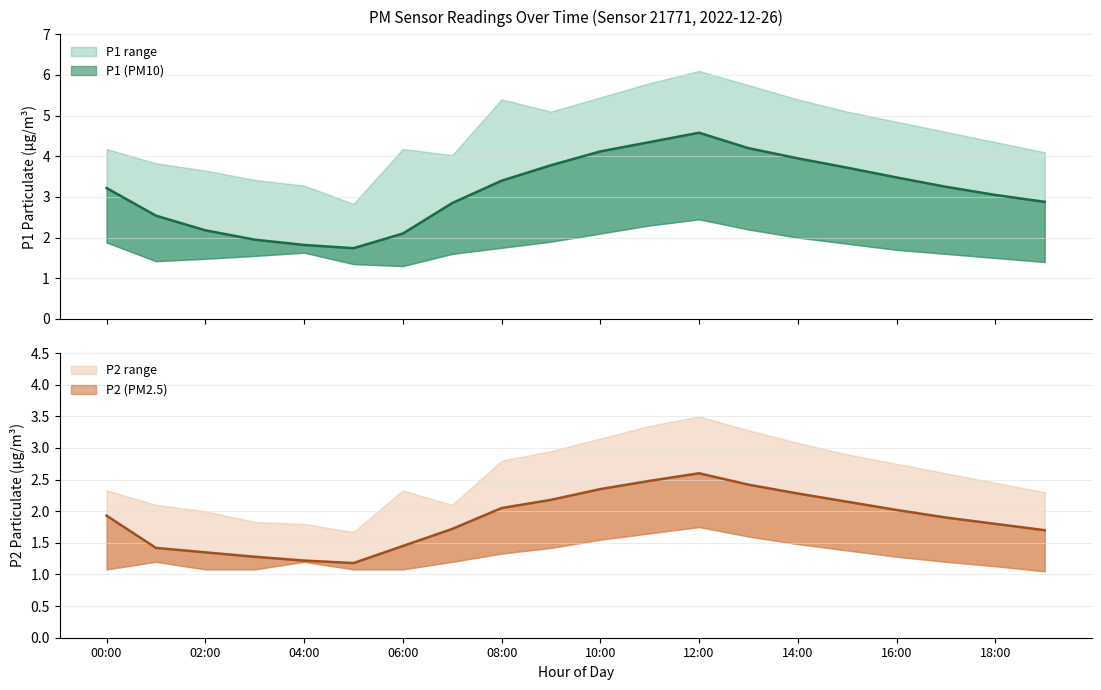

What is the minimum value for P1?

1.7